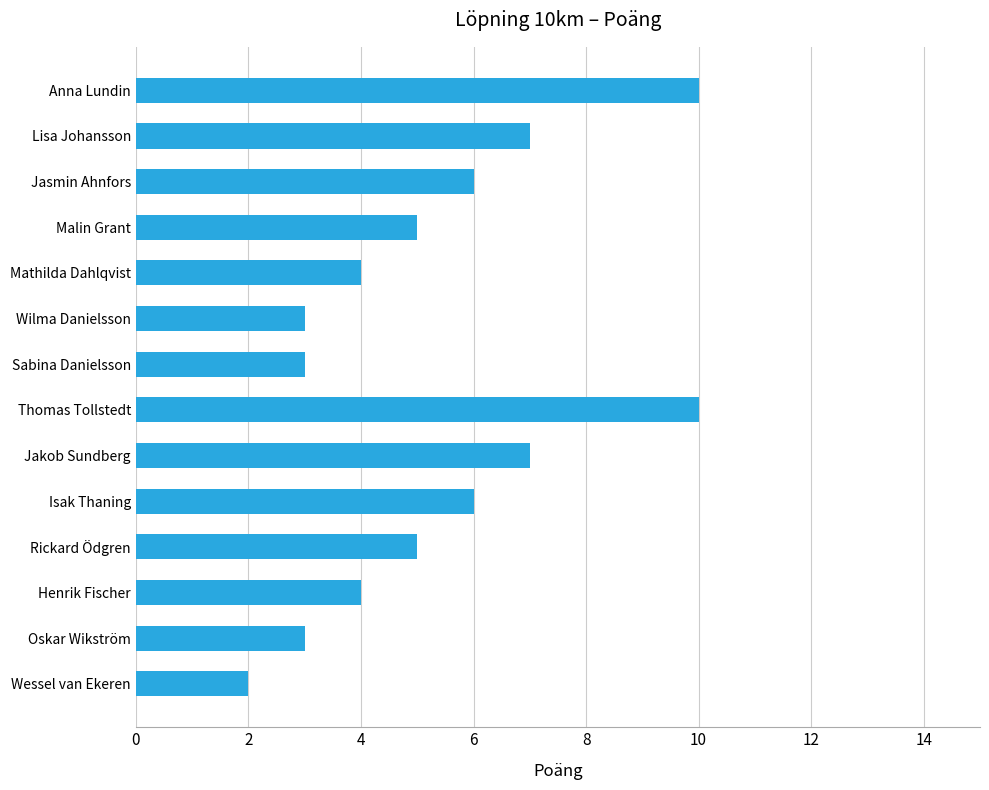

What is the average value?

5